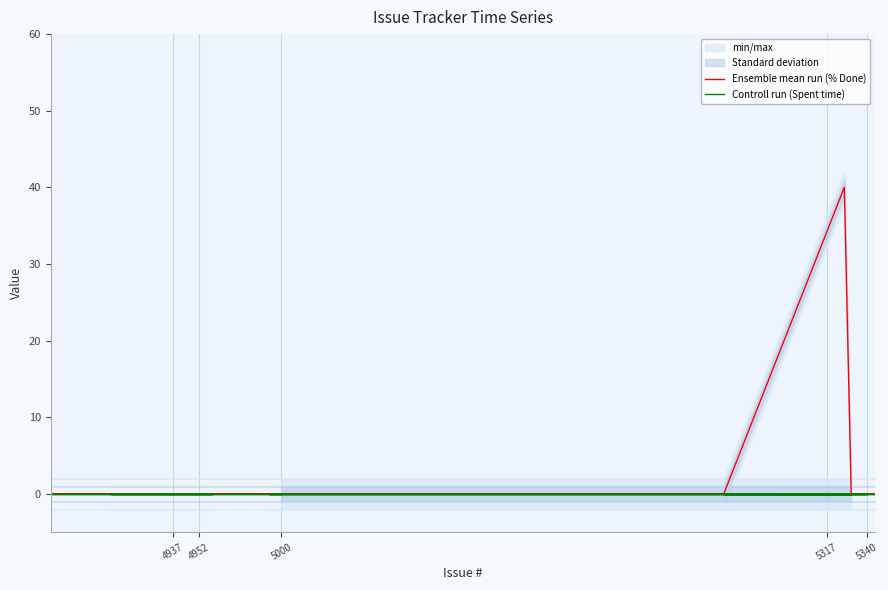

The value of Ensemble mean run (% Done) at 4952 is -18. True or false?

False